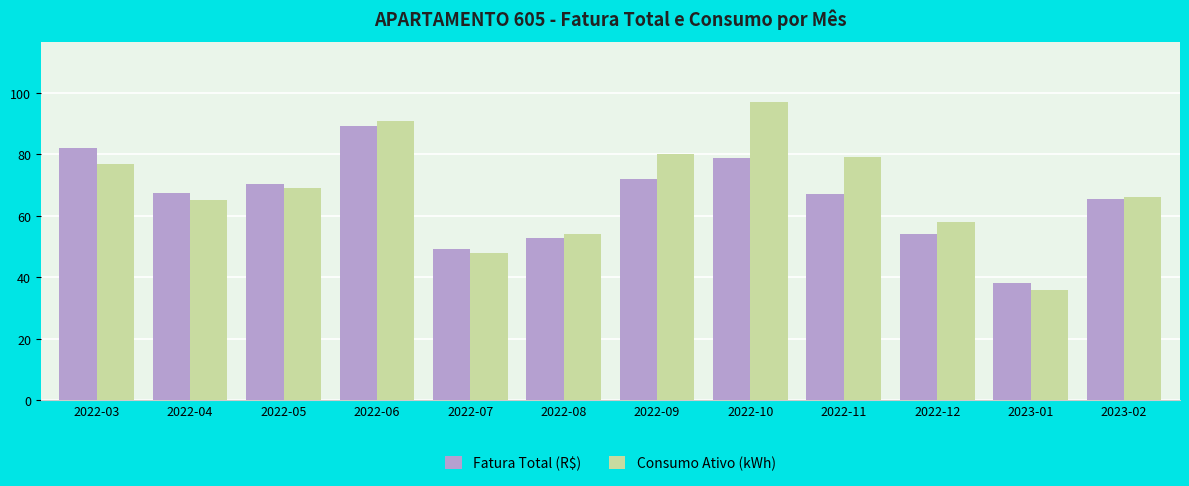

Which series has the largest total across all categories?

Consumo Ativo (kWh)